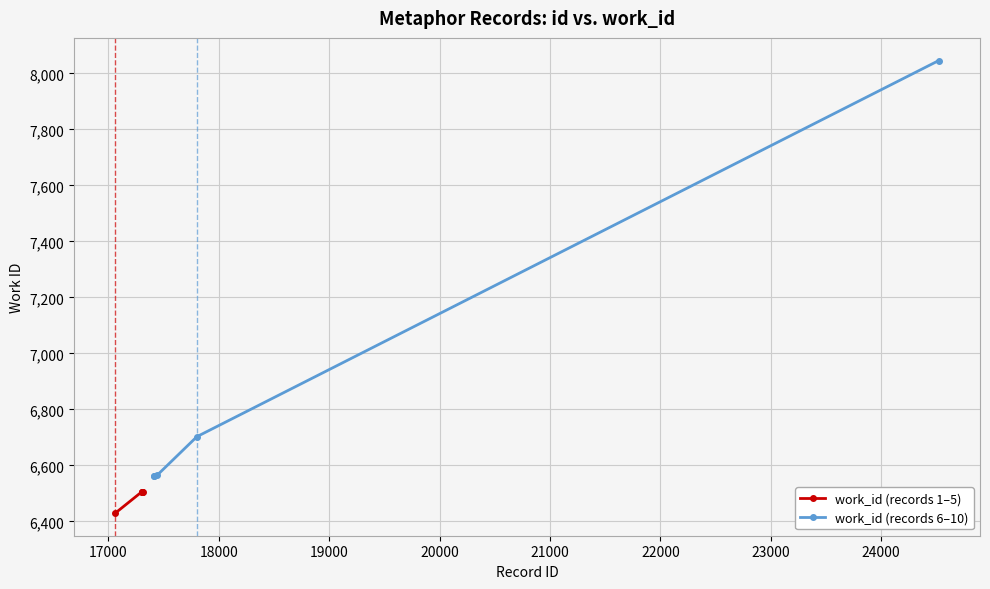

Which series has the largest total across all categories?

work_id (records 6–10)